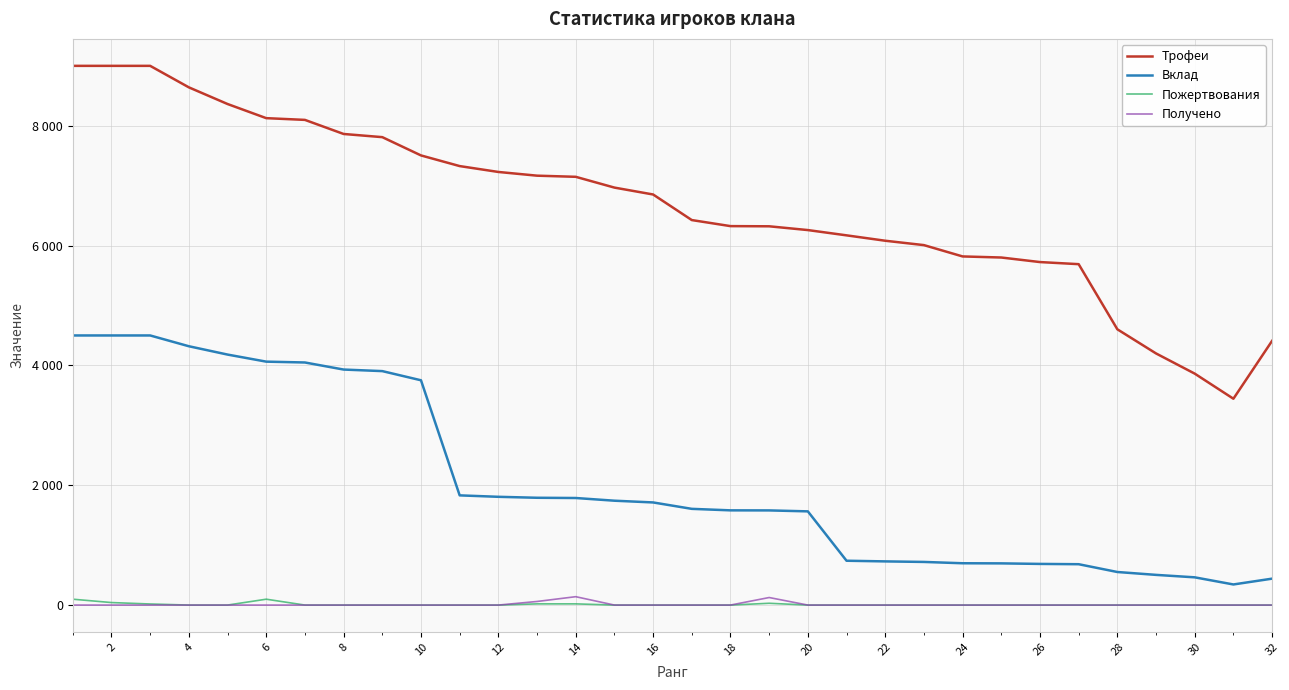

What is the average value of the Пожертвования series?

10